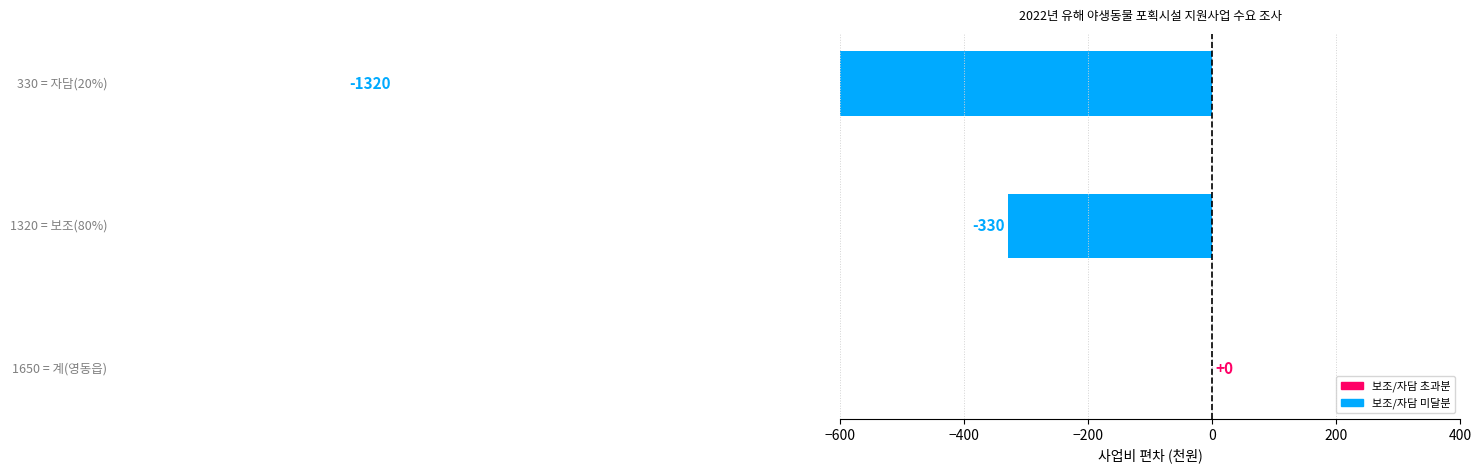

The chart shows a value of 625 at −600. True or false?

False